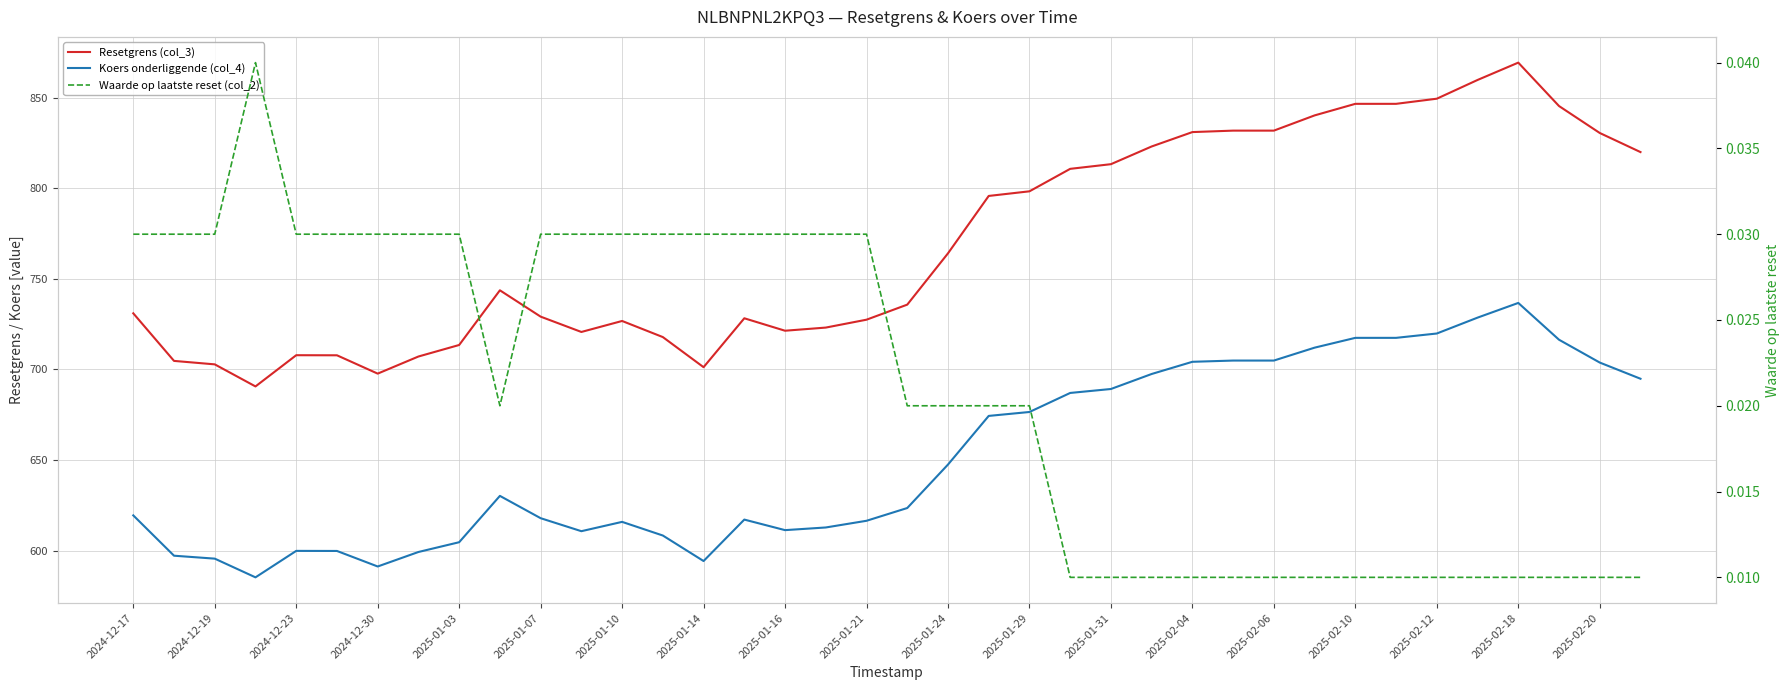

Is it true that Waarde op laatste reset (col_2) equals 0.1 at 2024-12-30?

False